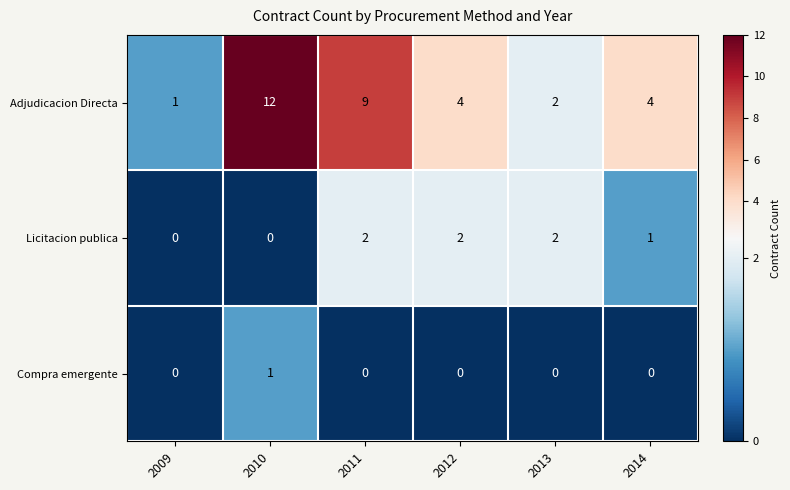

Count the Compra emergente values in the range 0 to 1.

6